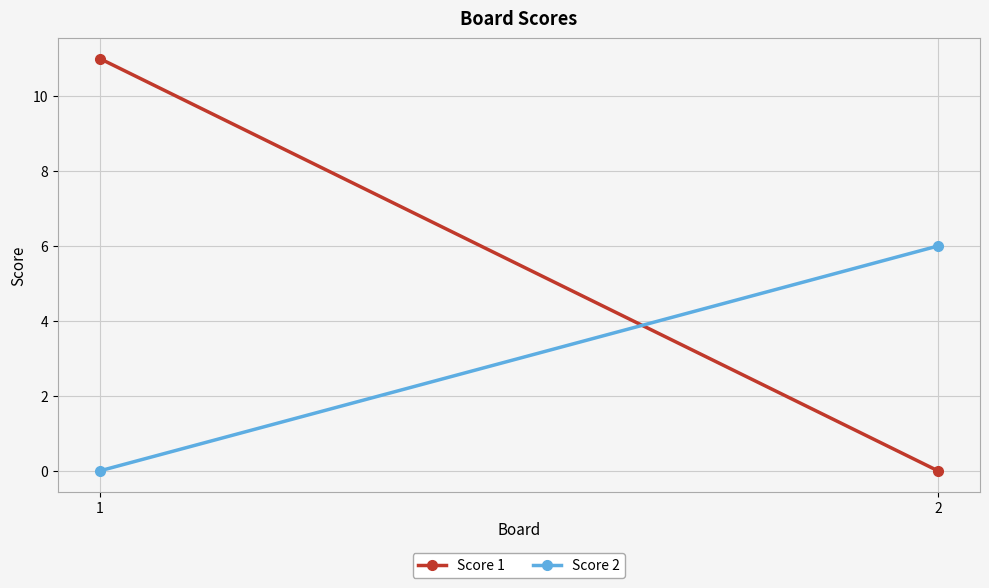

Rank the series at 1 from lowest to highest value.

Score 2, Score 1